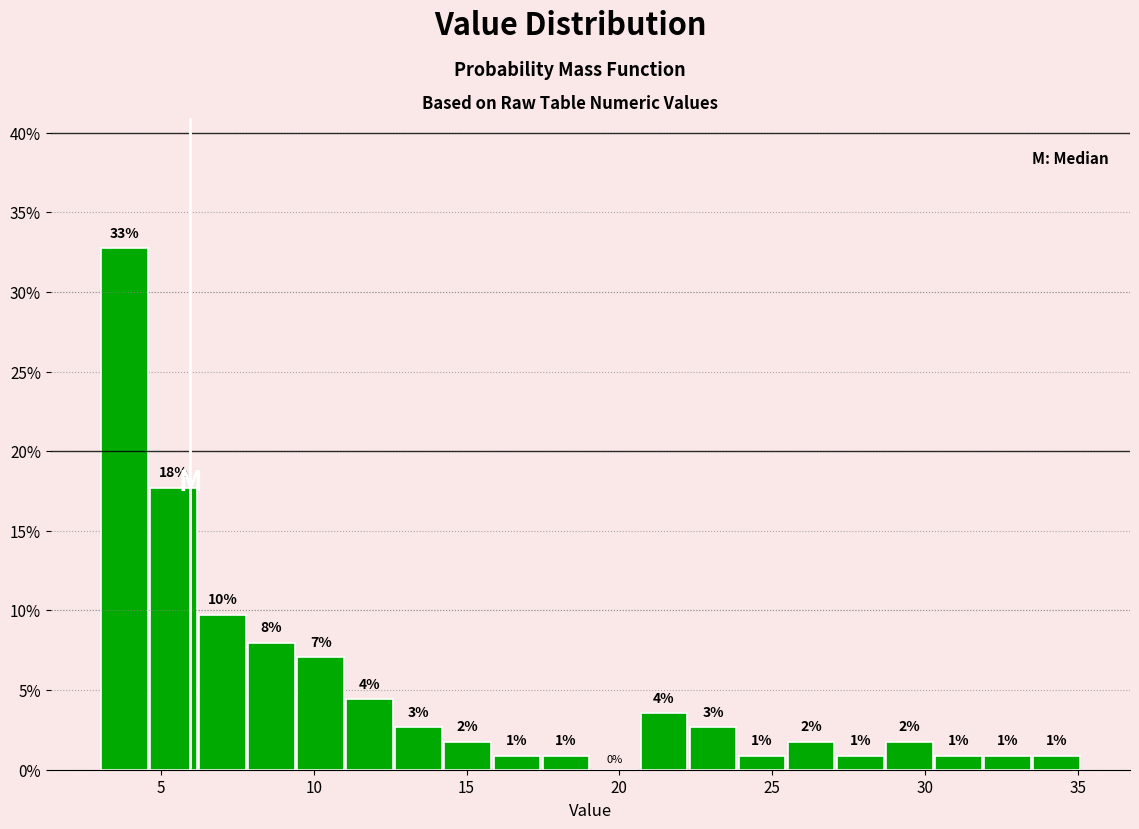

Around what value on the x-axis is the tallest bar? Give the approximate position of its centre, as read against the axis.

4.0